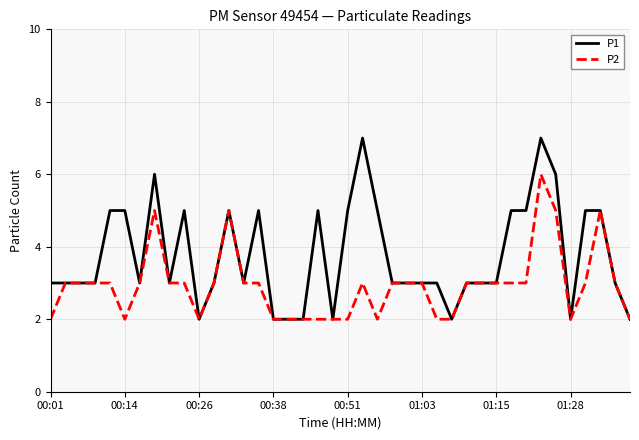

What is the minimum value for P2?

2